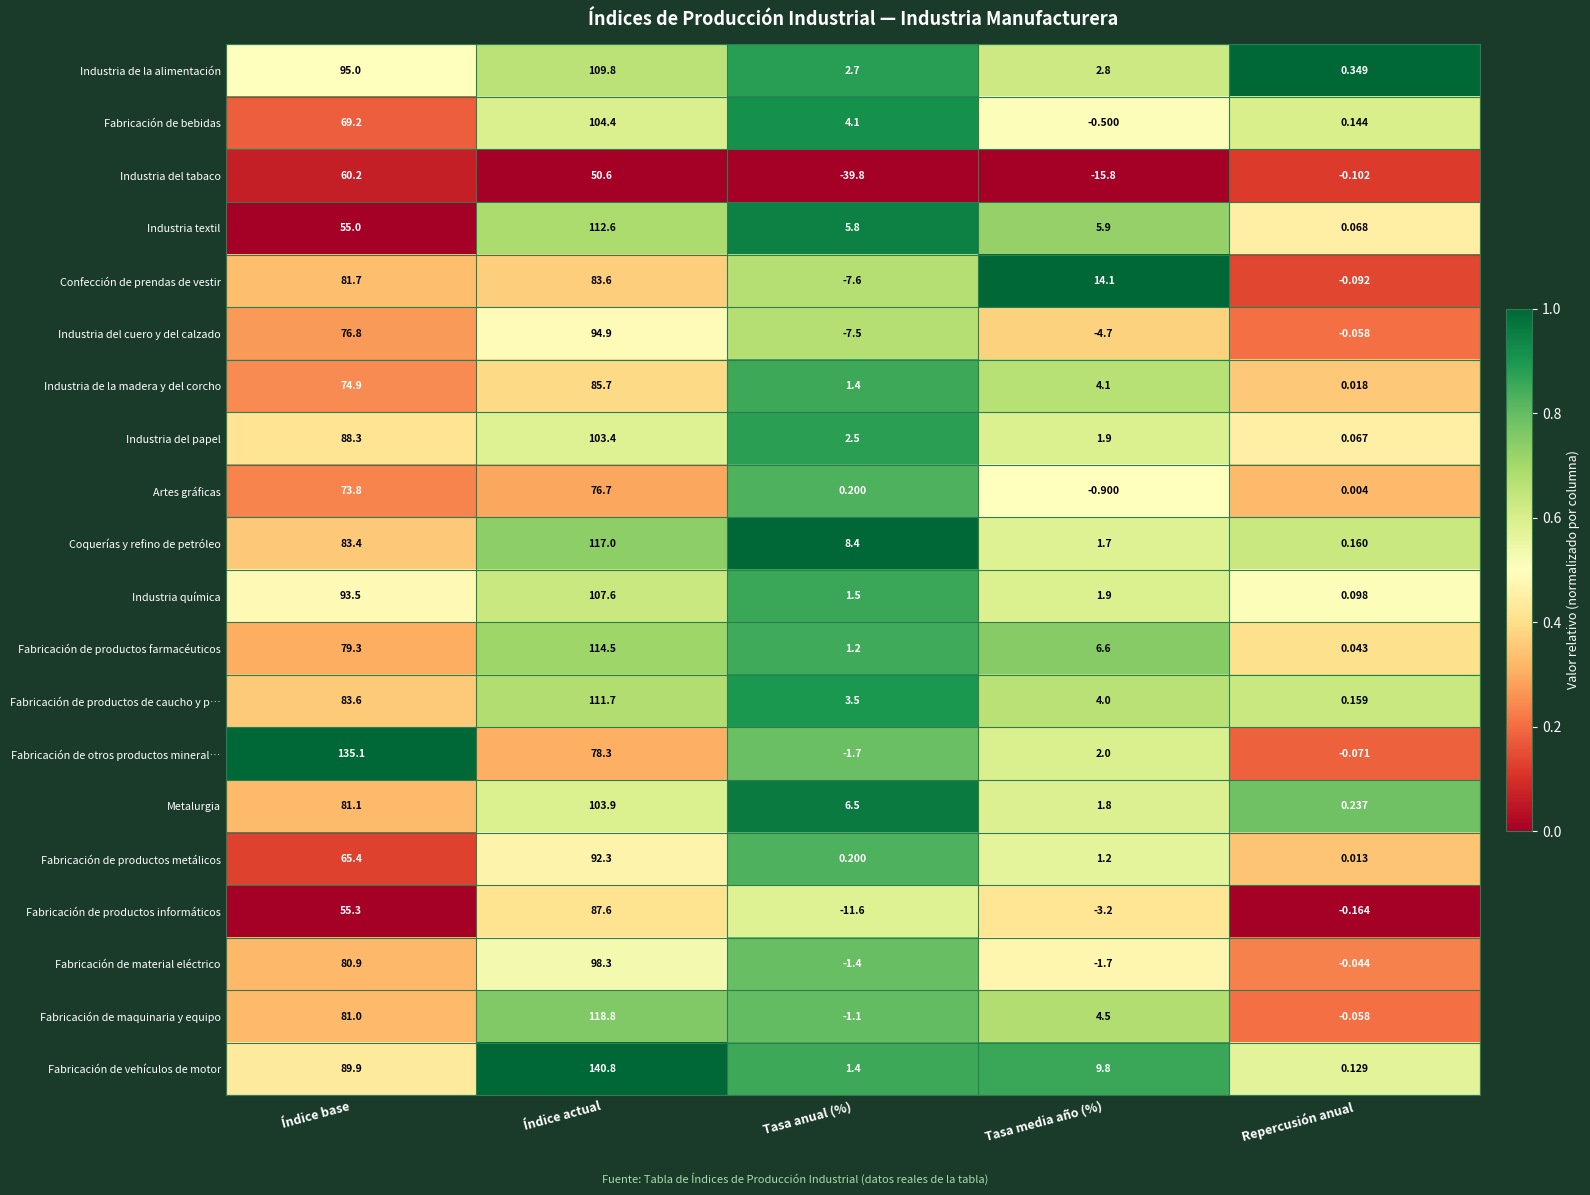

List the labels in order of Fabricación de productos de caucho y p… value, smallest first.

Repercusión anual, Tasa anual (%), Tasa media año (%), Índice base, Índice actual